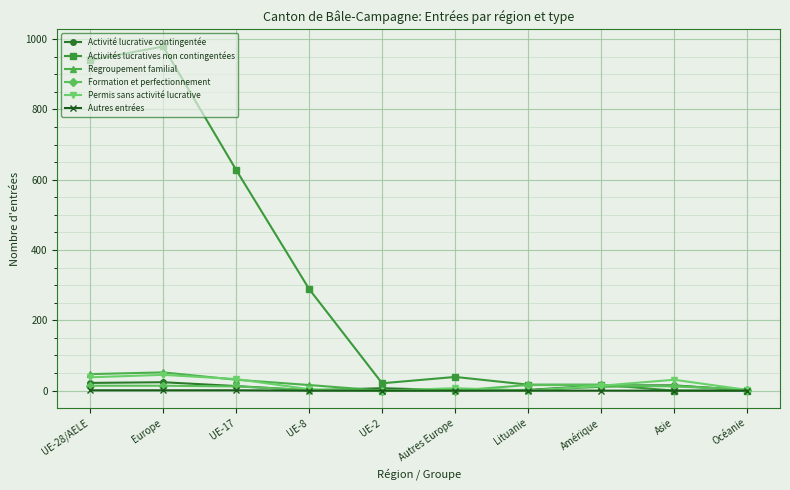

What is the label of the 2nd point from the right?

Asie